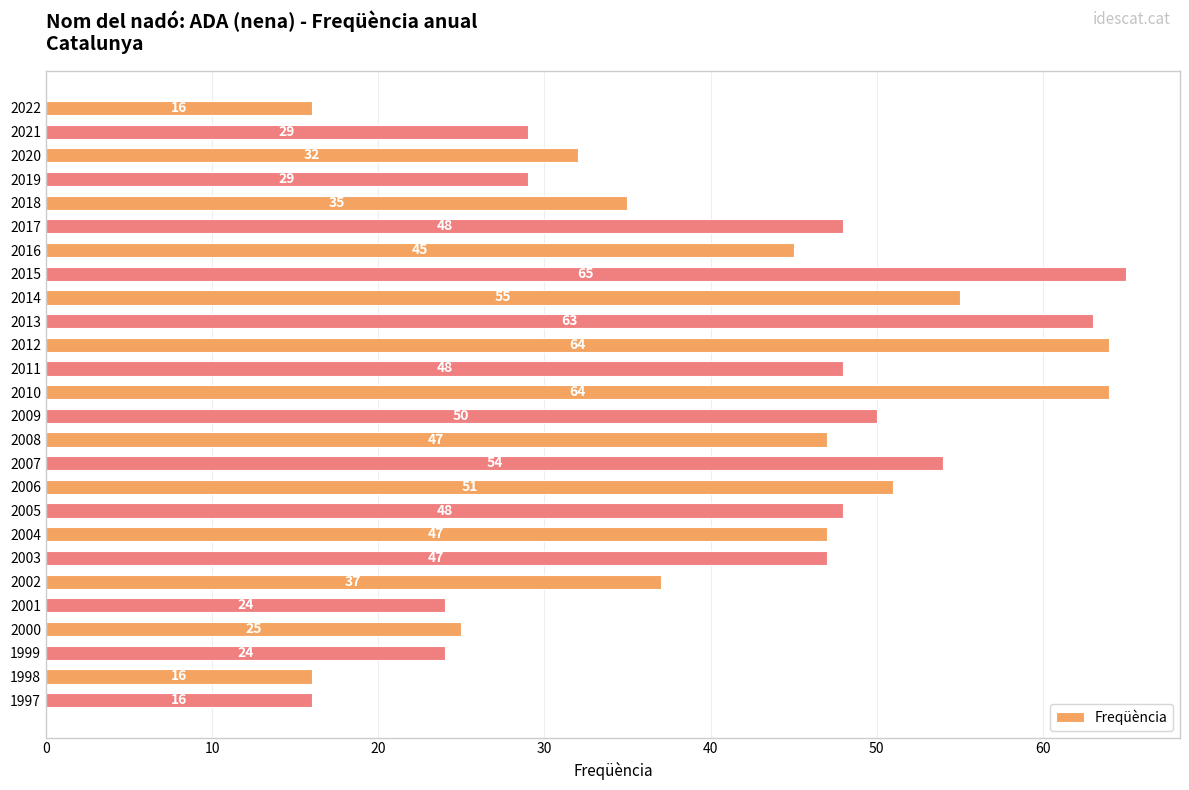

How many data points does each series have?

26